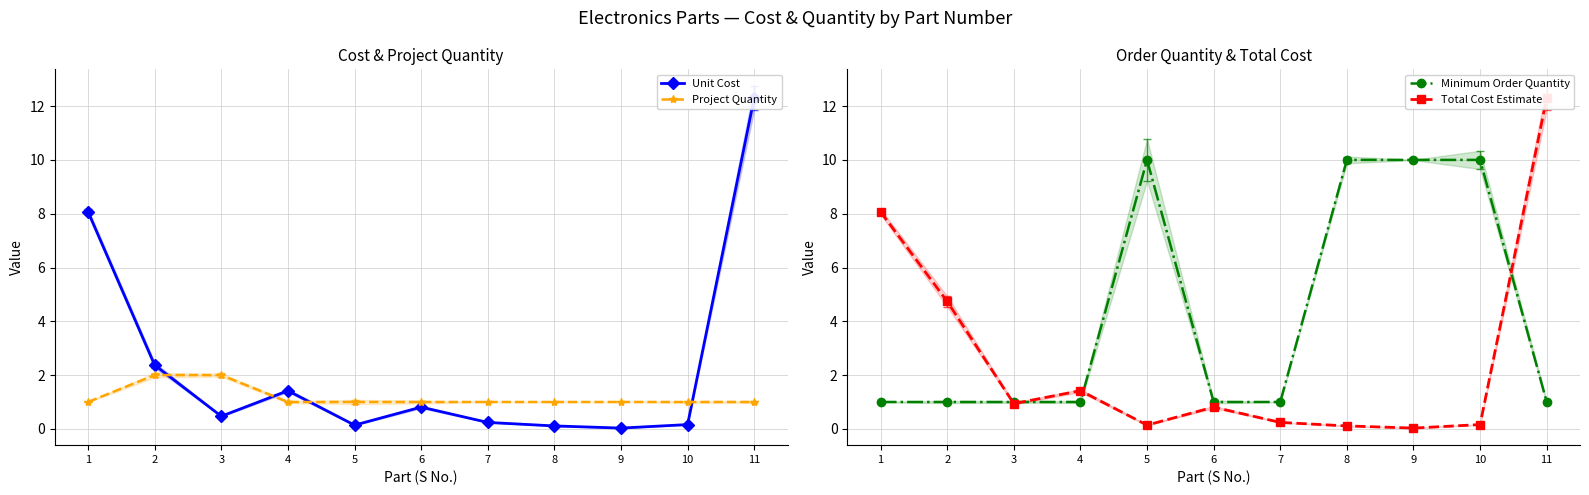

Rank the categories by Project Quantity value from lowest to highest.

1, 4, 5, 6, 7, 8, 9, 10, 11, 2, 3